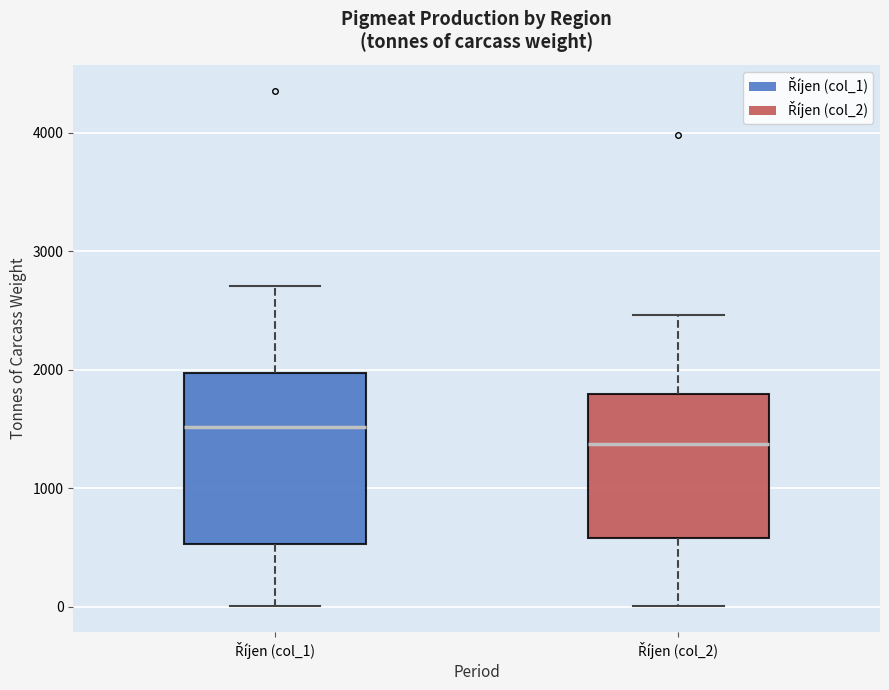

Reading left to right, transcribe this box plot: for each box, give where its median line is, the range the box spans, and where its two whiskers end, as read against the y-axis. The values are not printed on the chart, so give them approximately, as read against the axis.

Říjen (col_1): median 1500, box 500 to 2000, whiskers 0 to 2700
Říjen (col_2): median 1400, box 600 to 1800, whiskers 0 to 2500